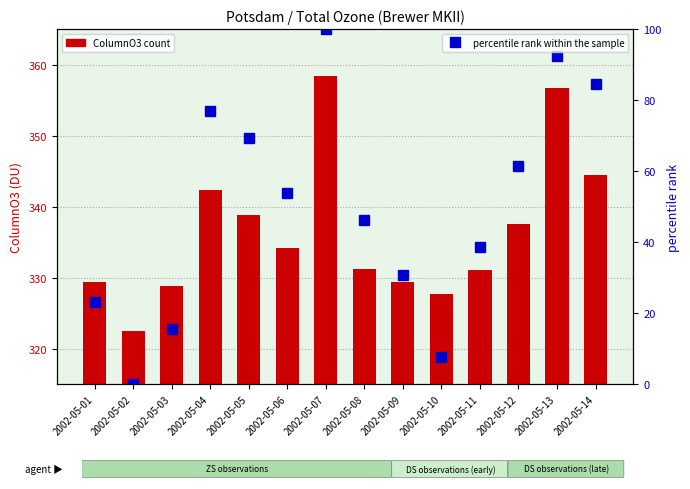

Is it true that percentile rank within the sample equals 69.2 at 2002-05-05?

True